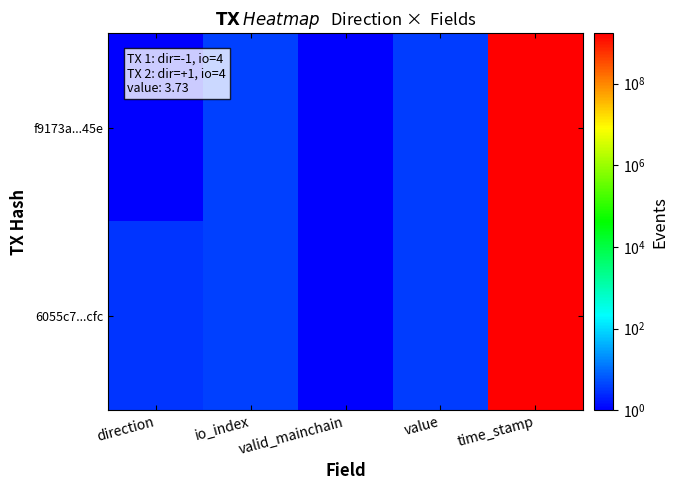

Rank the series by their maximum value, from highest to lowest.

f9173a...45e, 6055c7...cfc